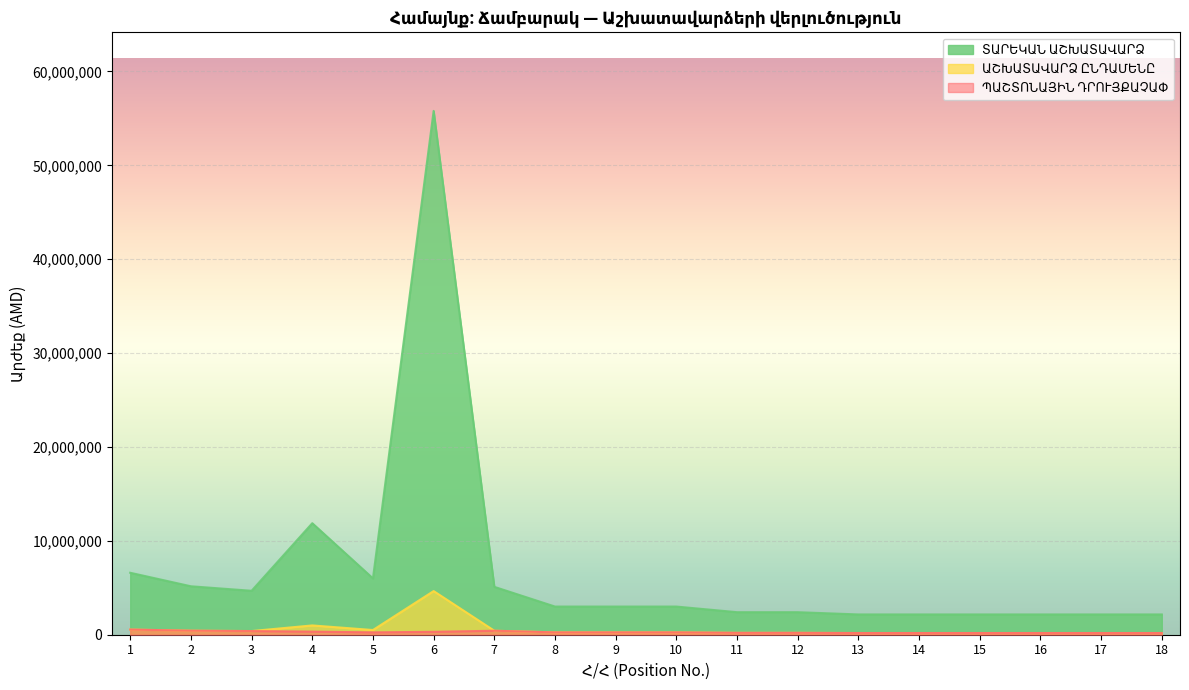

Rank the series at 4 from lowest to highest value.

ՊԱՇՏՈՆԱՅԻՆ ԴՐՈՒՅՔԱՉԱՓ, ԱՇԽԱՏԱՎԱՐՁ ԸՆԴԱՄԵՆԸ, ՏԱՐԵԿԱՆ ԱՇԽԱՏԱՎԱՐՁ